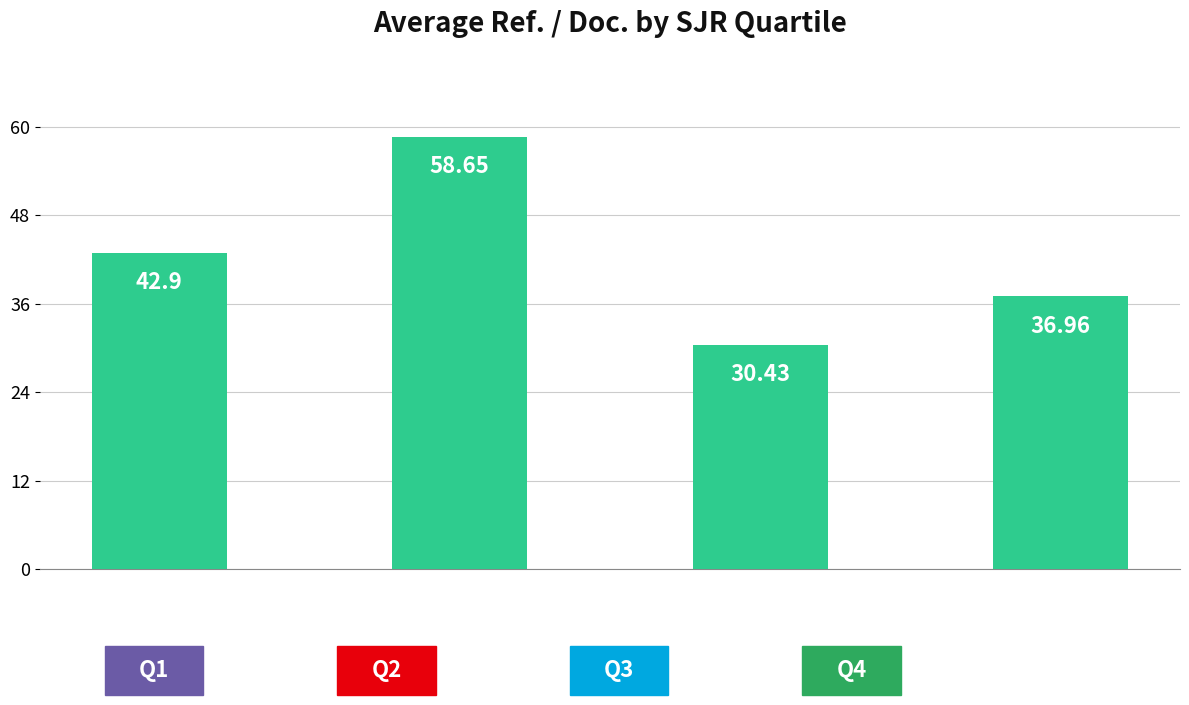

What is the smallest value displayed?

30.4